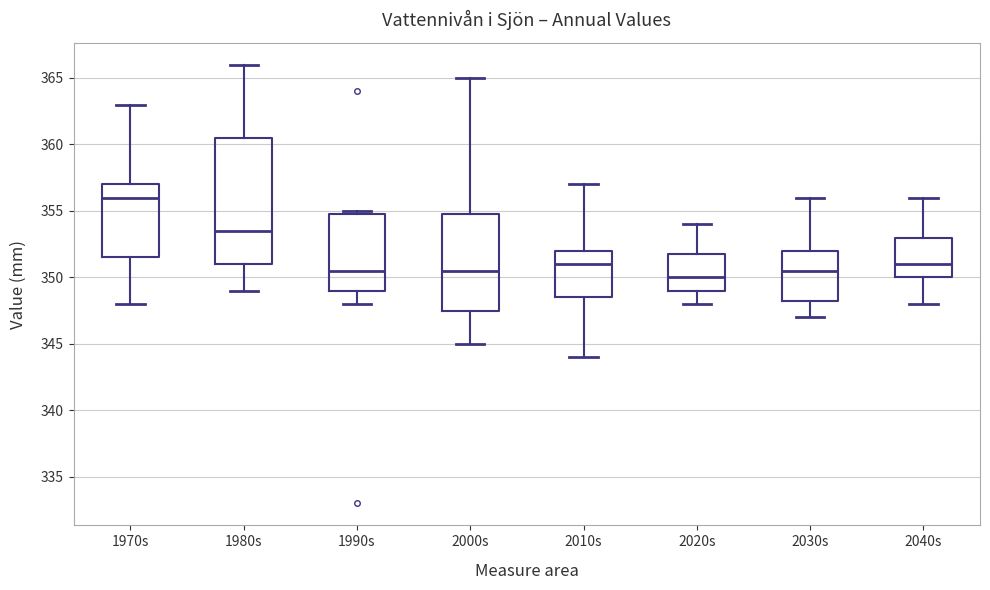

Comparing the boxes themselves (not the whiskers), which one is the tallest?

1980s